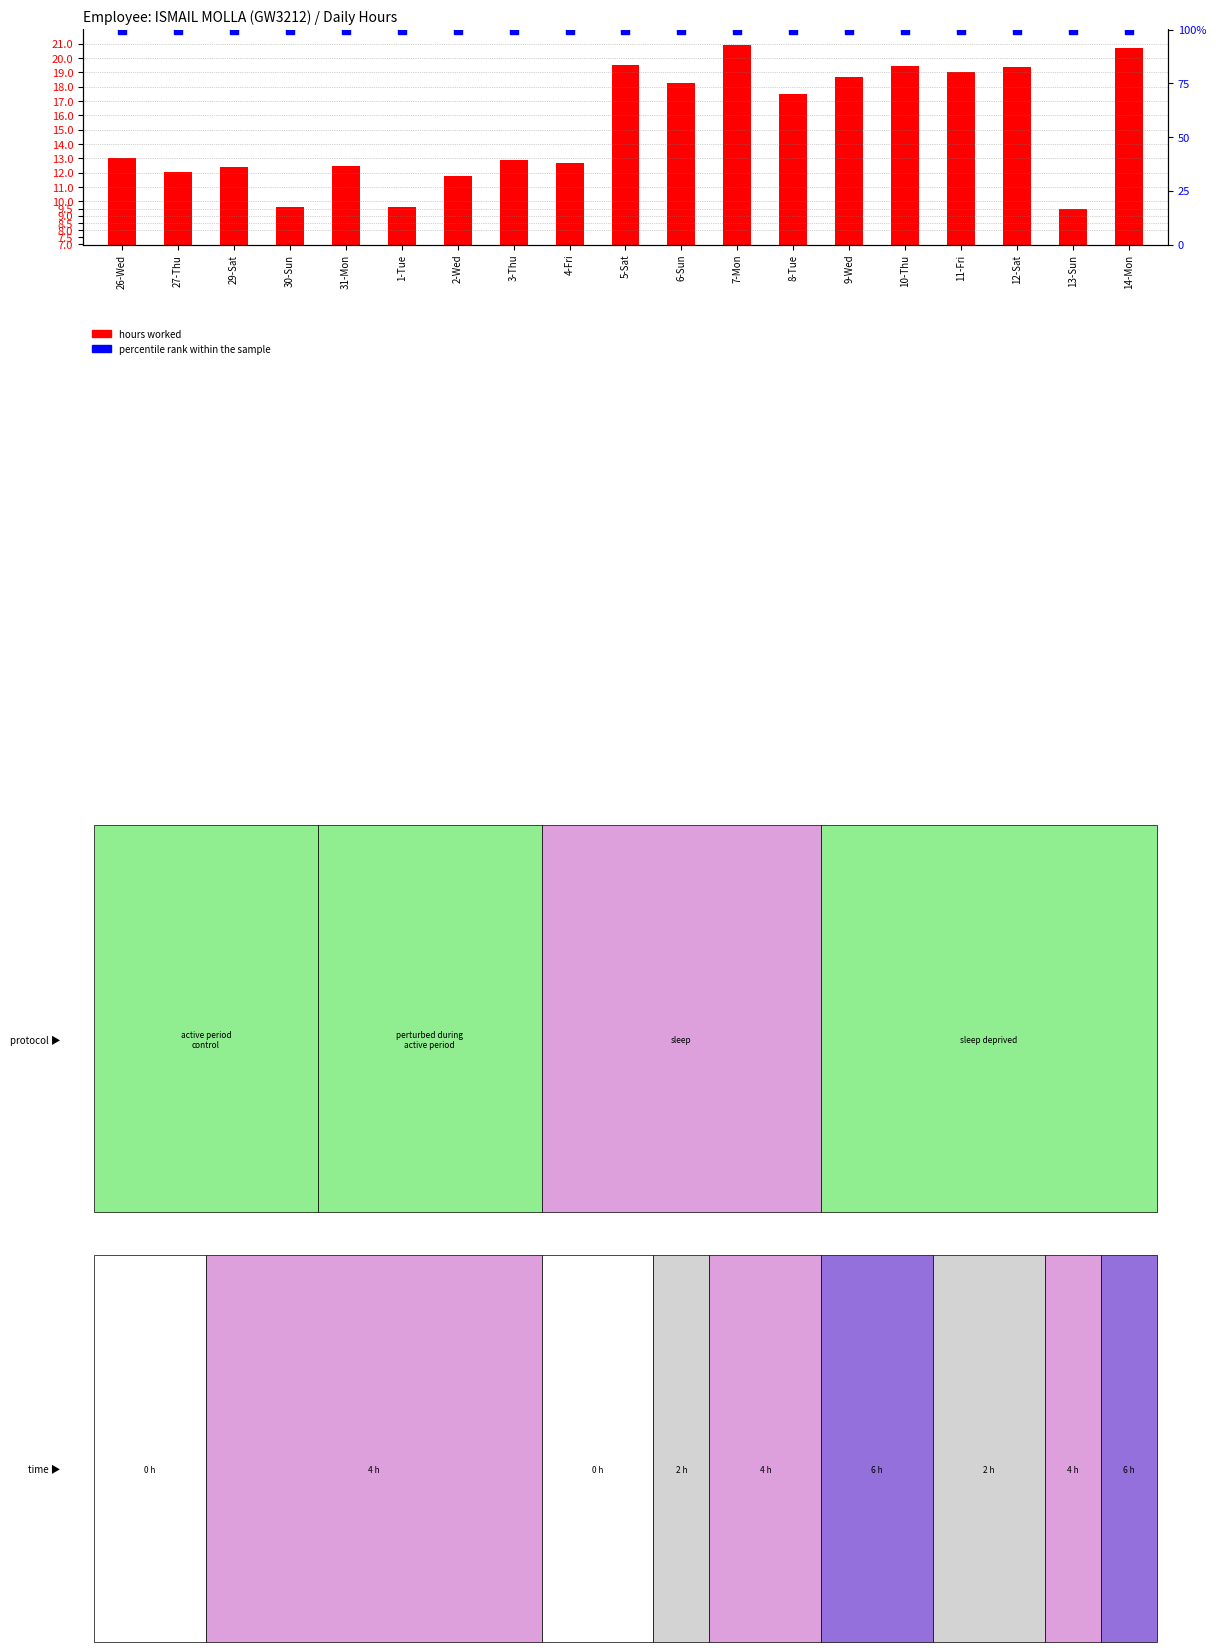

Which series reaches the maximum Y coordinate?

percentile rank within the sample